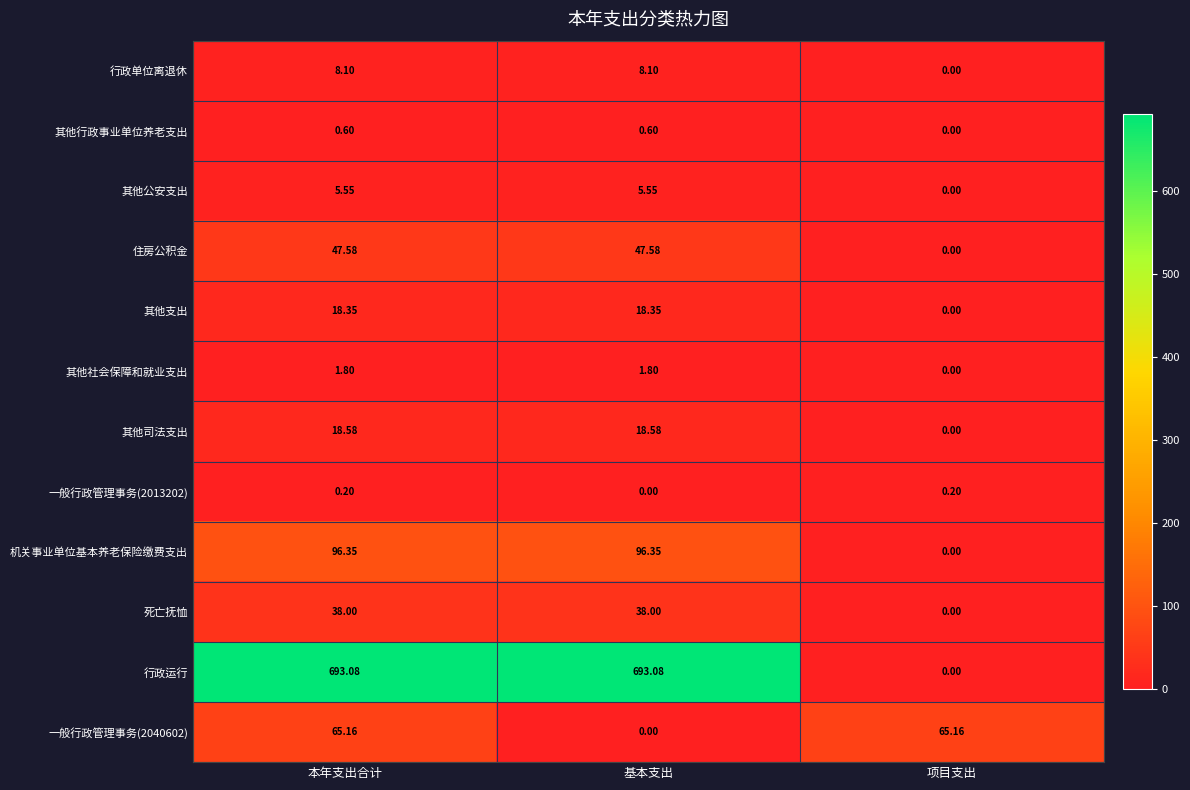

Which series has the widest spread of values?

行政运行